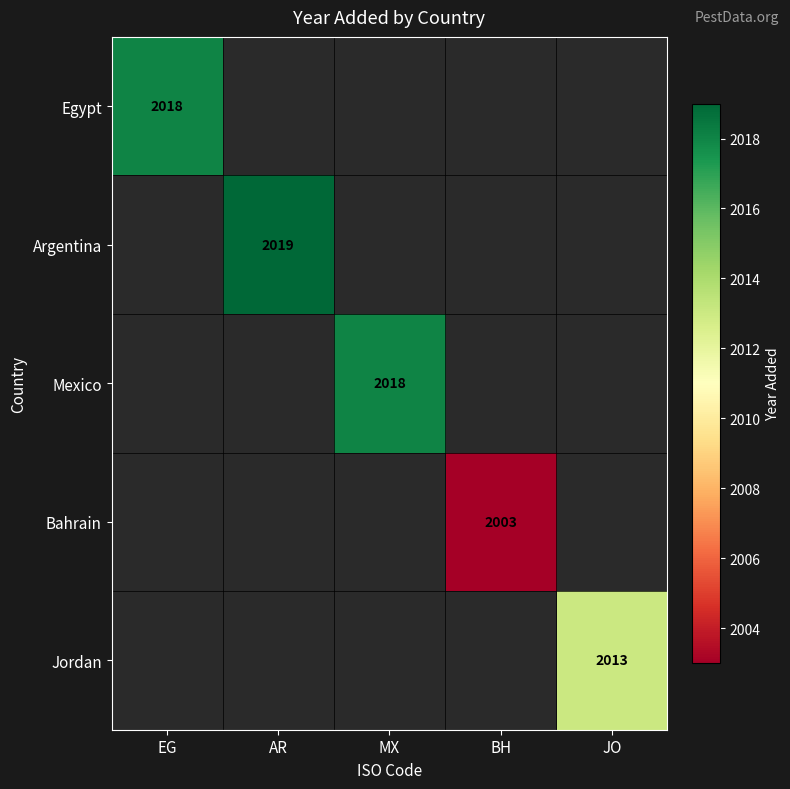

True or false: Bahrain has a value of 1395 at BH.

False